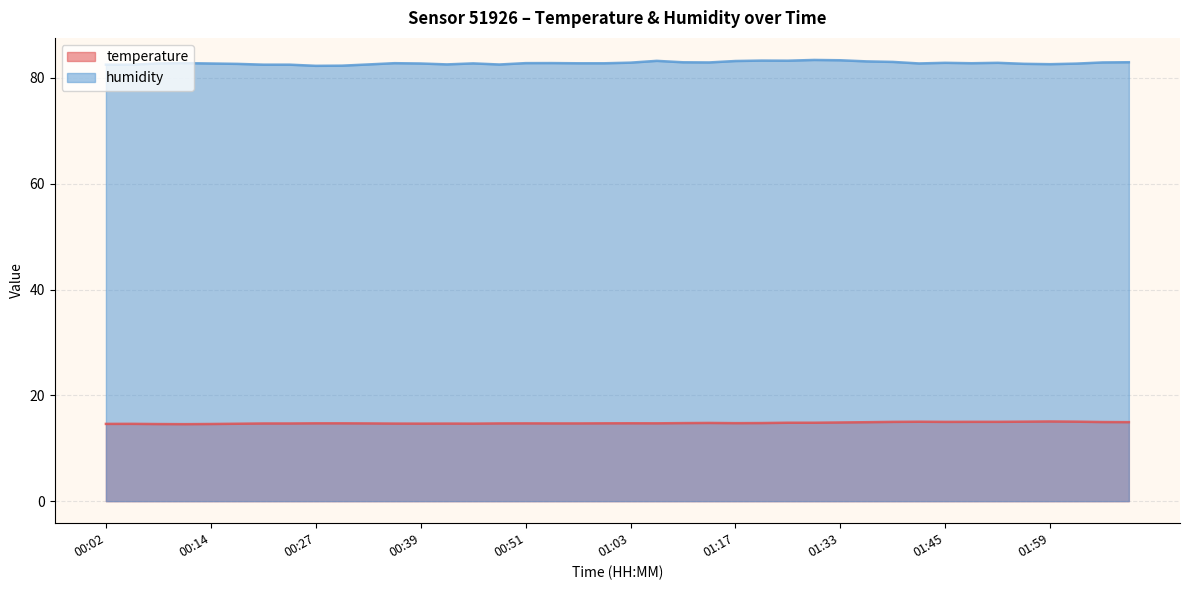

What is the label of the 21st point from the left?

01:03